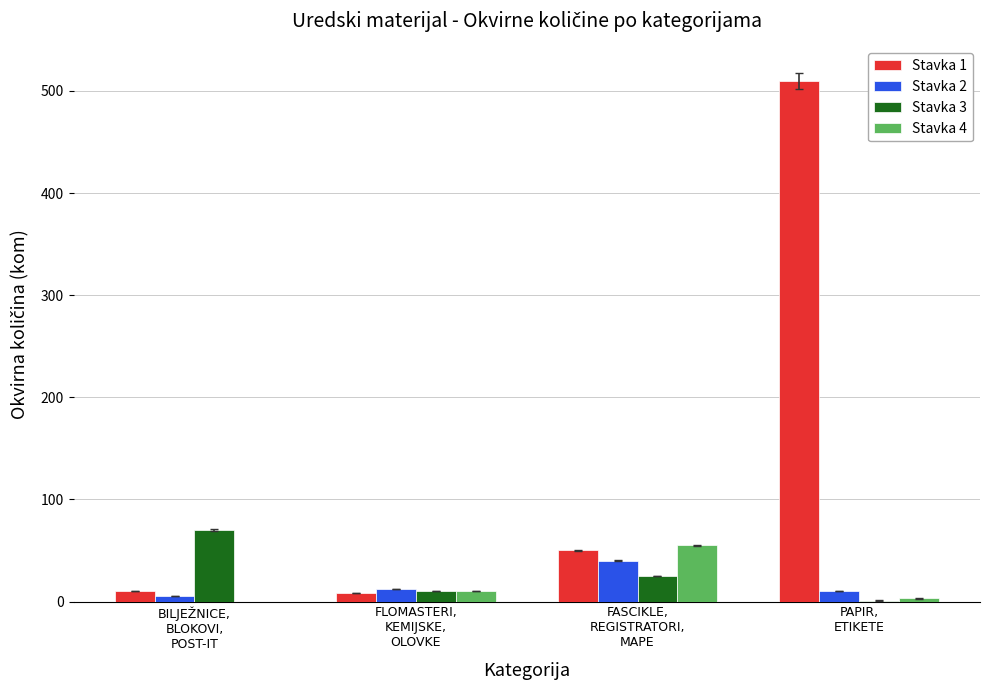

Which series has the largest total across all categories?

Stavka 1